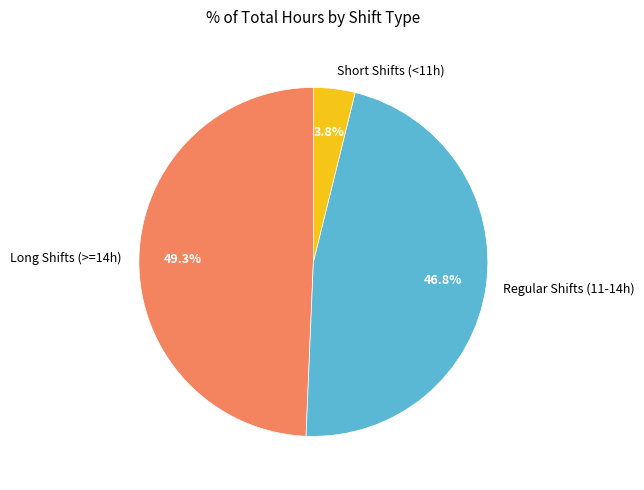

How much of the chart is everything except Long Shifts (>=14h)?

50.7%